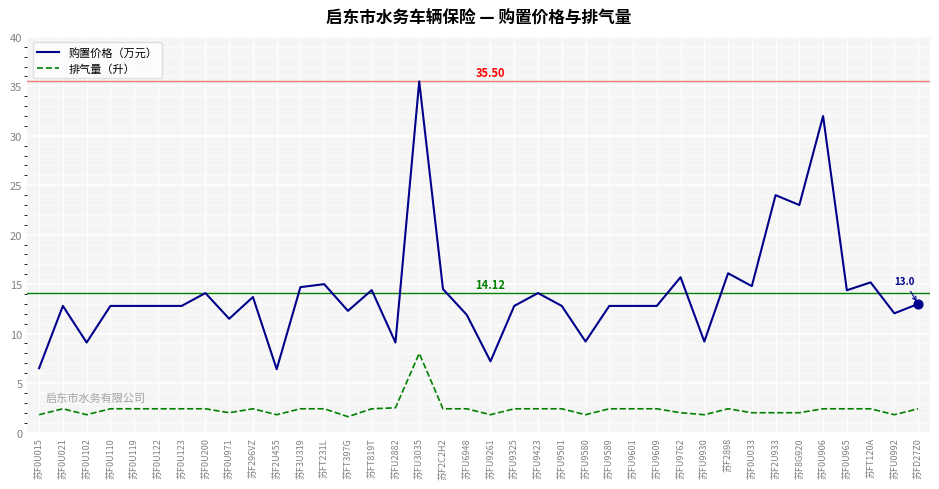

Which series has the widest spread of values?

购置价格（万元）